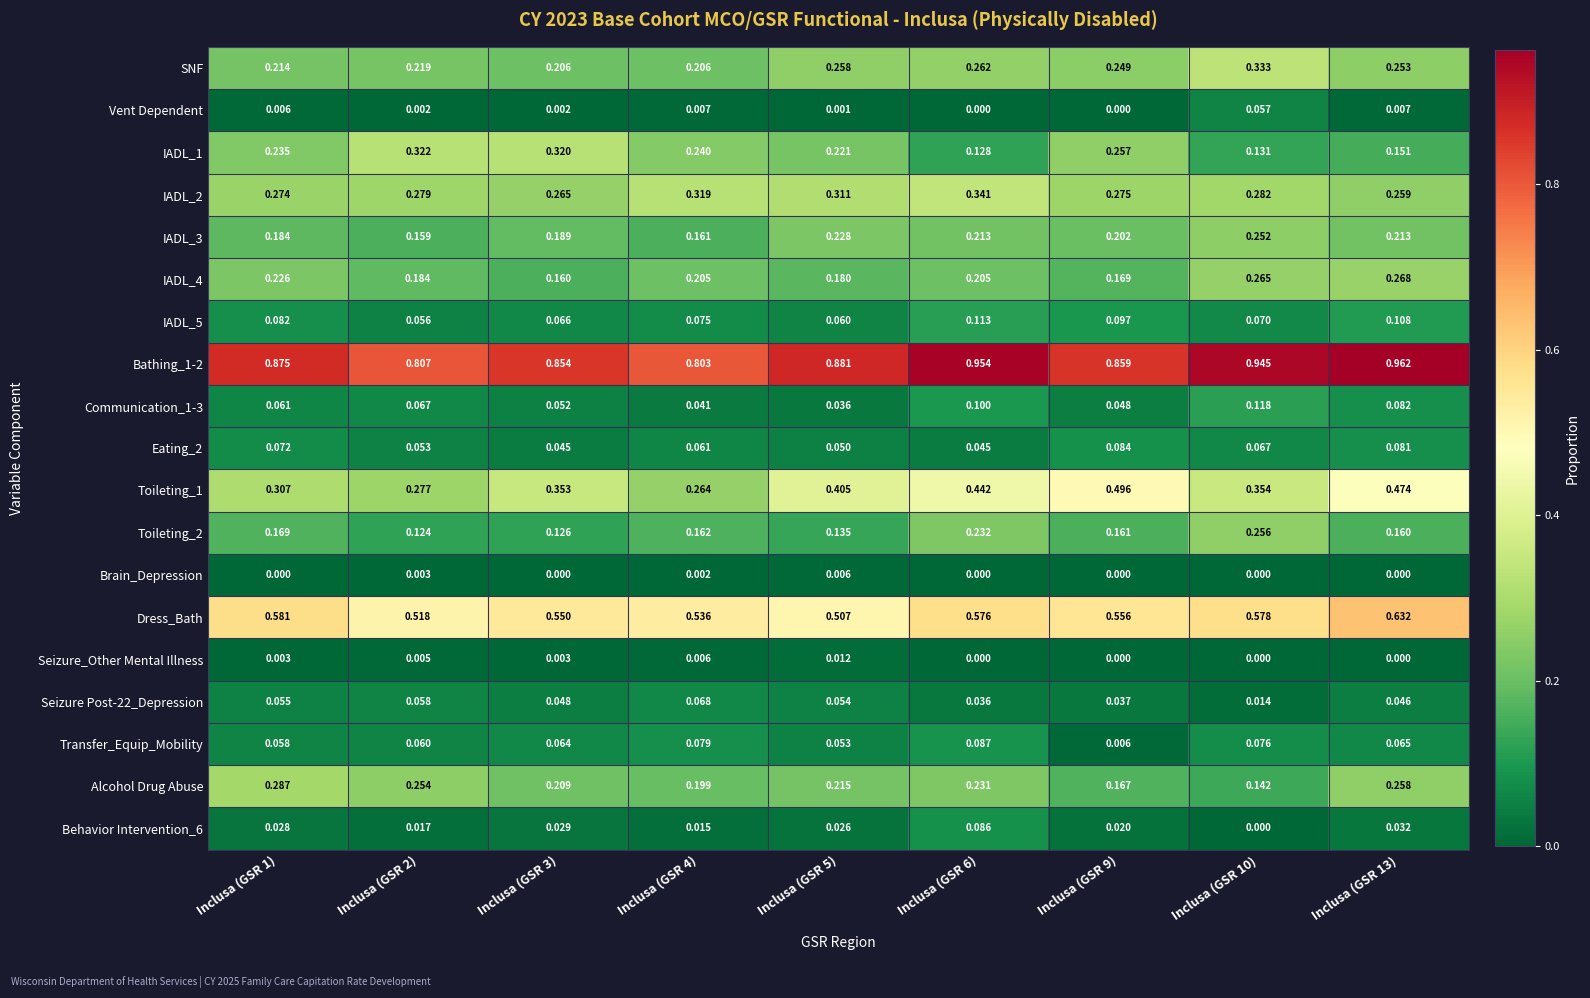

How many data points does each series have?

9